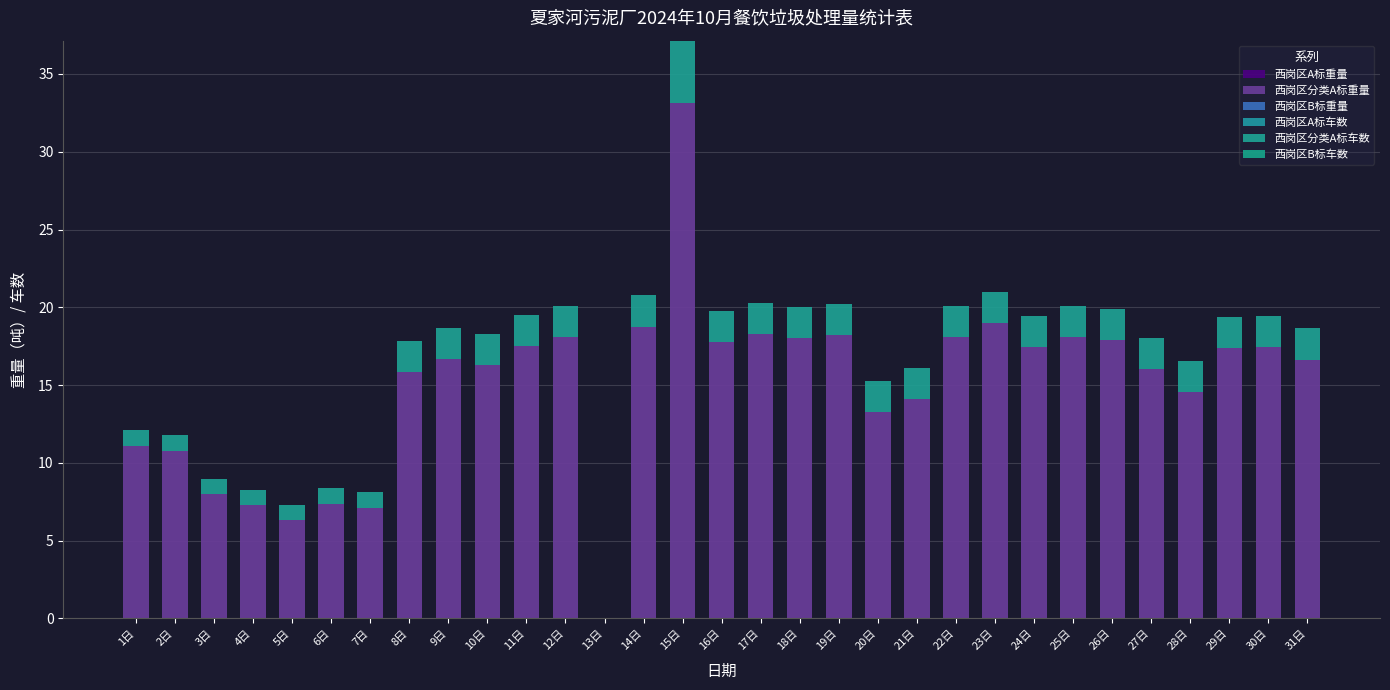

The value of 西岗区分类A标车数 at 24日 is 1.0. True or false?

False